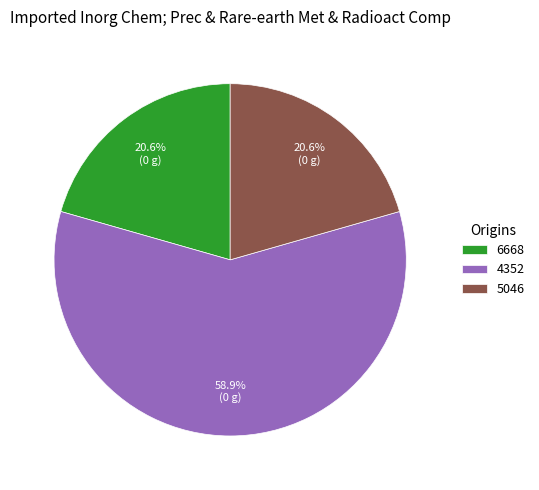

What portion of the pie excludes 6668?

79.4%